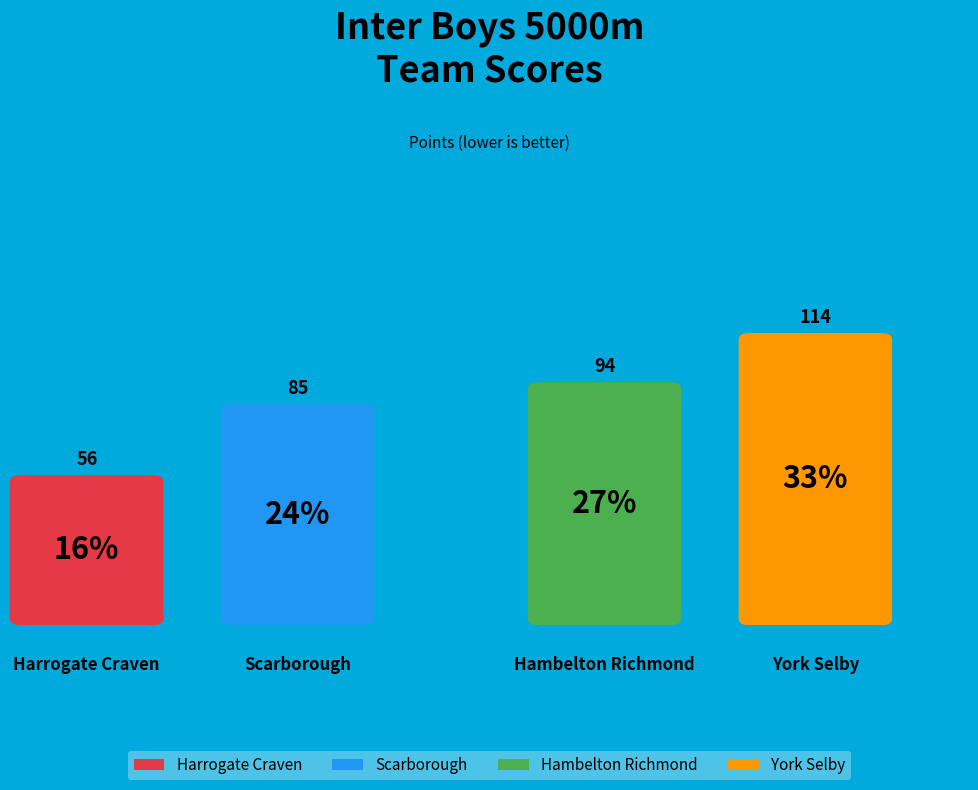

What is the change in value from Harrogate Craven to Scarborough?

+29